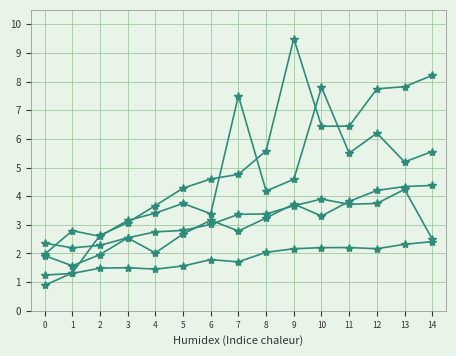

Reading left to right, list all the values displayed in this chart.

bonne: 0=0.9	1=1.3	2=2.6	3=3.1	4=3.7	5=4.3	6=4.6	7=4.8	8=5.6	9=9.5	10=6.4	11=6.4	12=7.7	13=7.8	14=8.2
1 faute: 0=1.9	1=1.6	2=2.0	3=2.5	4=2.0	5=2.7	6=3.2	7=2.8	8=3.2	9=3.7	10=3.3	11=3.8	12=4.2	13=4.3	14=4.4
galop: 0=2.0	1=2.8	2=2.6	3=3.2	4=3.4	5=3.7	6=3.4	7=7.5	8=4.2	9=4.6	10=7.8	11=5.5	12=6.2	13=5.2	14=5.6
insulte: 0=1.2	1=1.3	2=1.5	3=1.5	4=1.5	5=1.6	6=1.8	7=1.7	8=2.0	9=2.2	10=2.2	11=2.2	12=2.2	13=2.3	14=2.4
pied sorti du couloir: 0=2.4	1=2.2	2=2.3	3=2.5	4=2.8	5=2.8	6=3.0	7=3.4	8=3.4	9=3.7	10=3.9	11=3.7	12=3.7	13=4.2	14=2.5